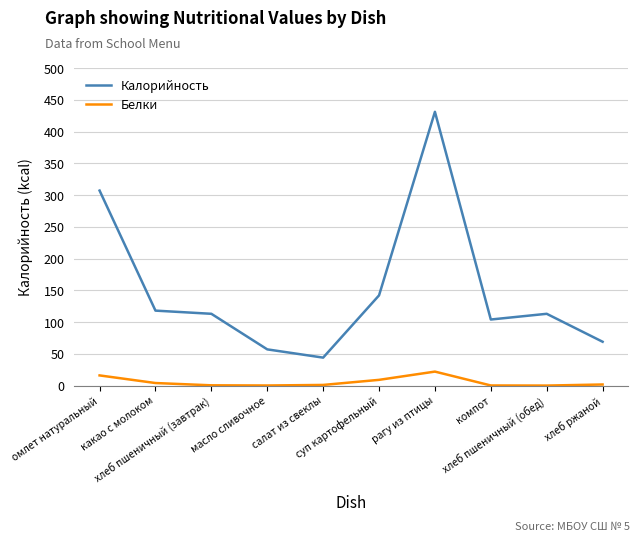

Rank the series by their average value, from highest to lowest.

Калорийность, Белки